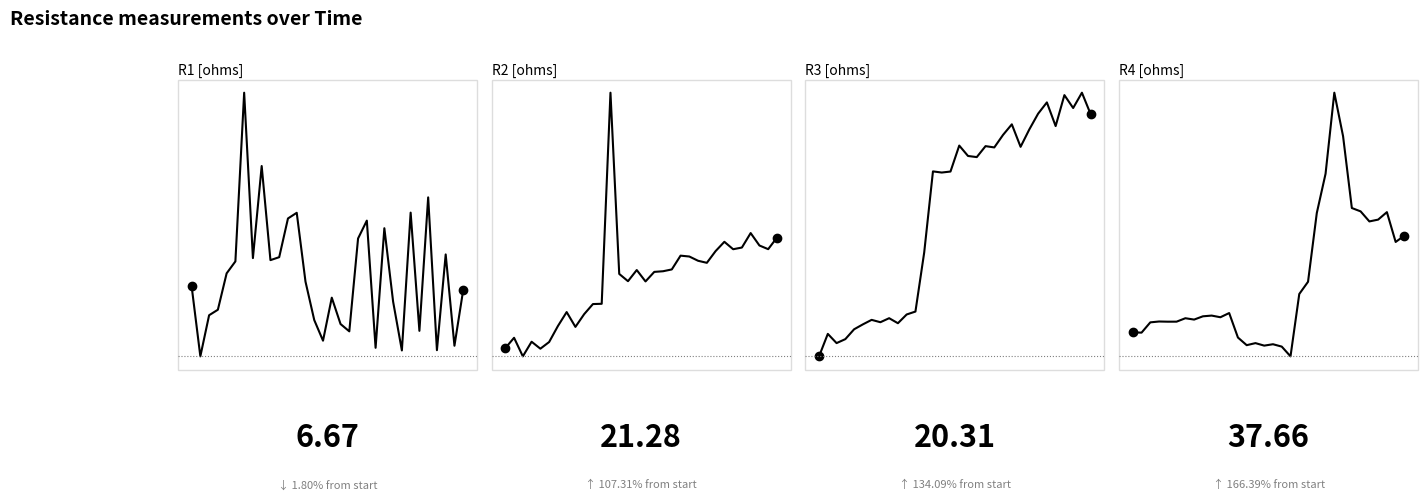

At which category does the chart reach its peak across all series?

23